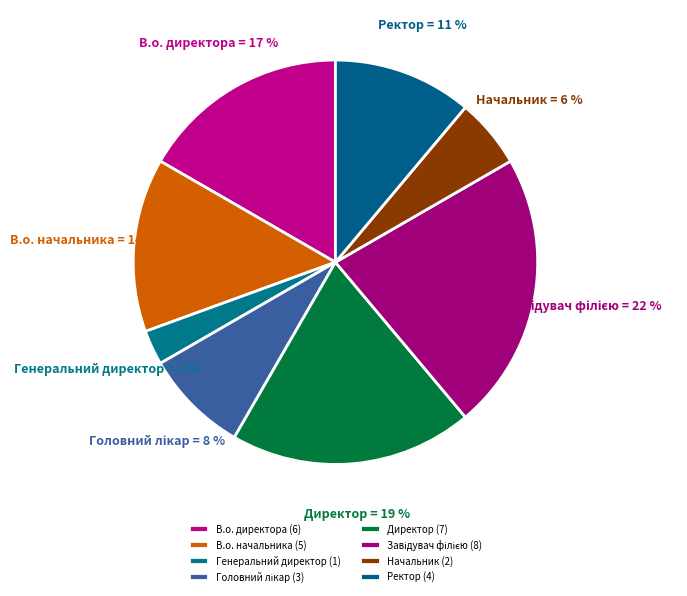

To the nearest percent, what portion does Ректор represent?

11%